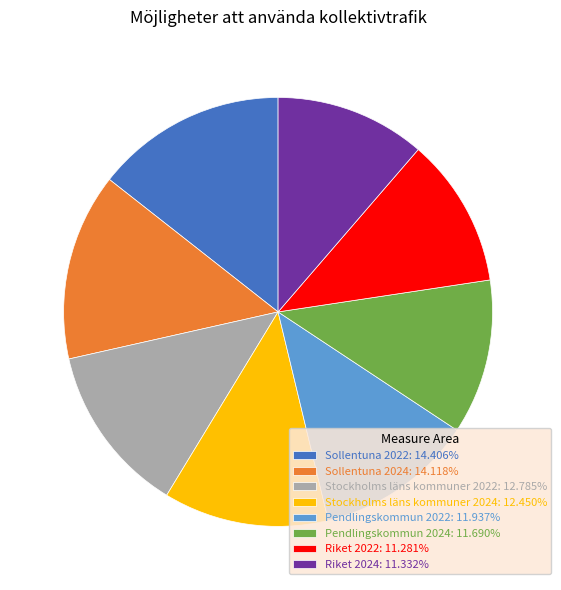

What is the ratio of the value at Sollentuna 2024: 14.118% to the value at Pendlingskommun 2024: 11.690%?

1.2